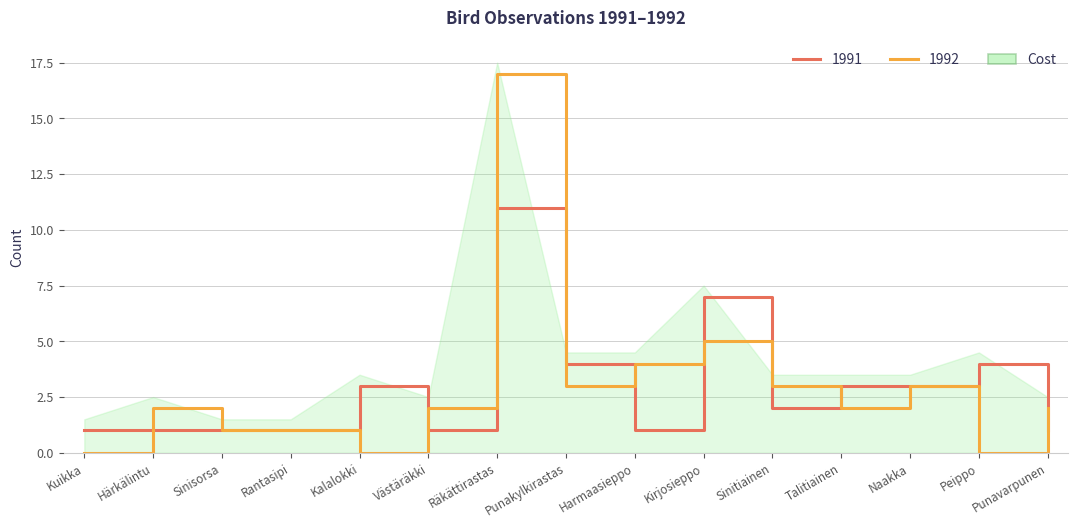

Count the number of categories in the chart.

15